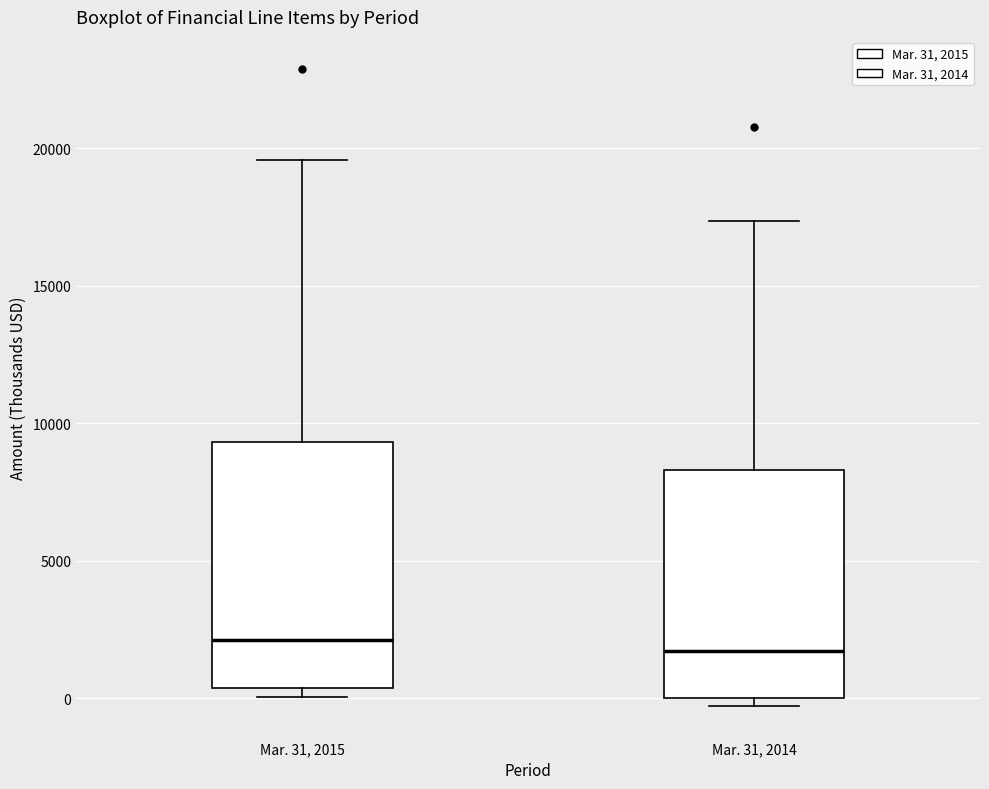

Comparing the boxes themselves (not the whiskers), which one is the tallest?

Mar. 31, 2015